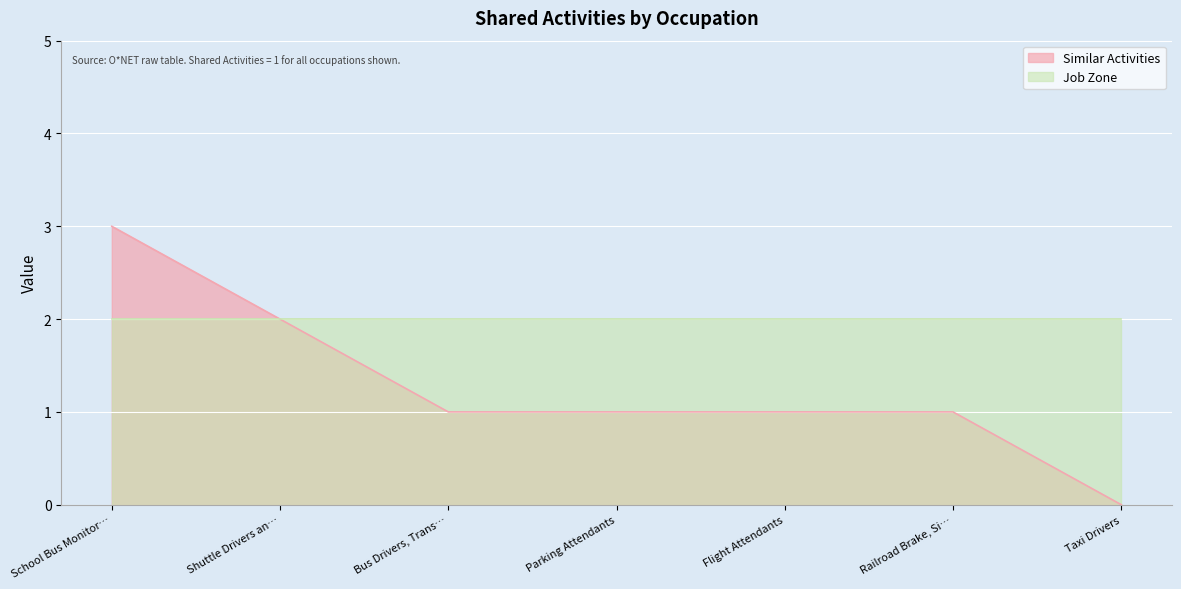

Is it true that the value at Taxi Drivers is -2?

False